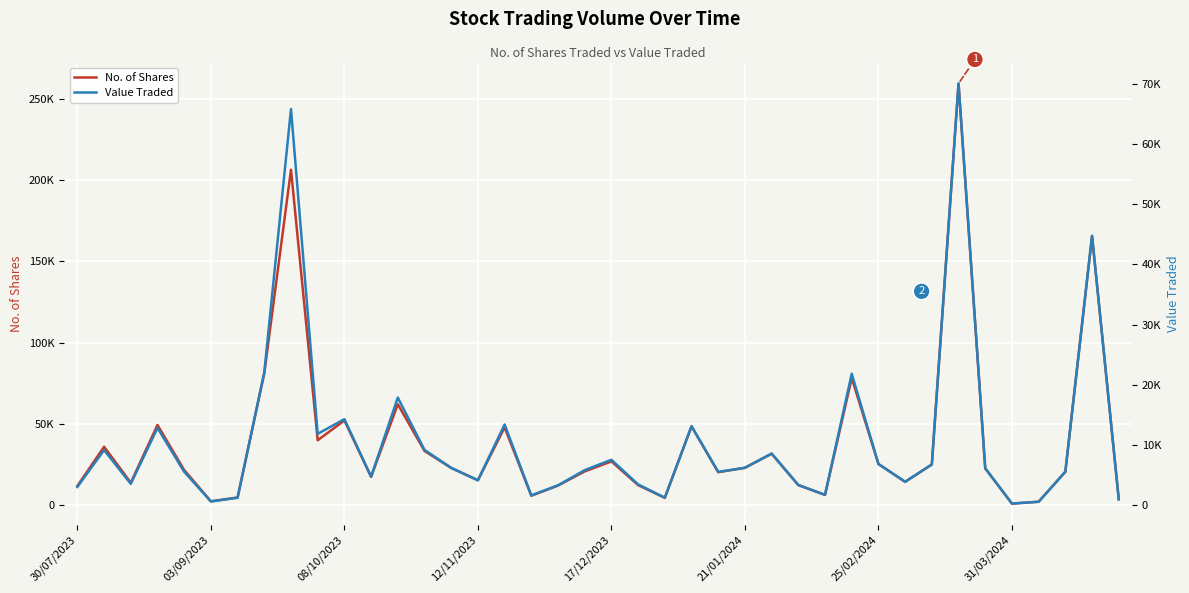

True or false: No. of Shares and Value Traded intersect in this chart.

False